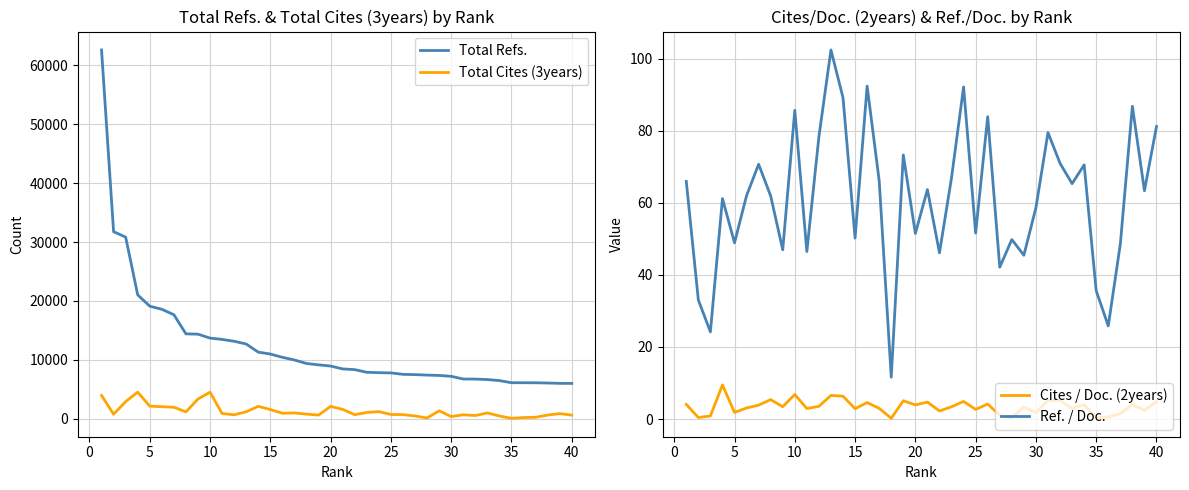

What are all the series names shown in the legend?

Total Refs., Total Cites (3years), Cites / Doc. (2years), Ref. / Doc.